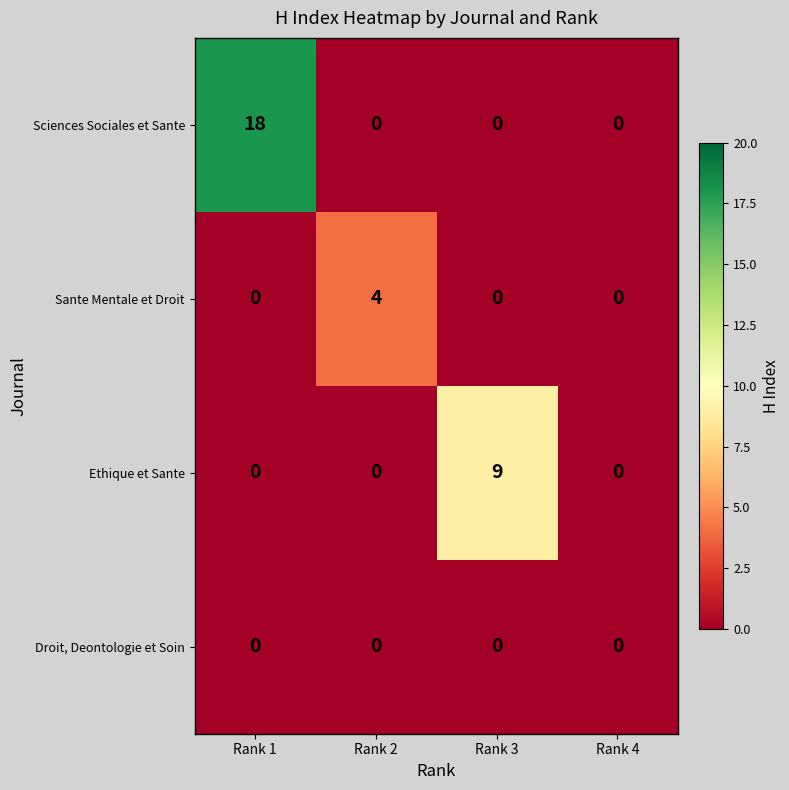

True or false: Sciences Sociales et Sante has a value of 8 at Rank 3.

False